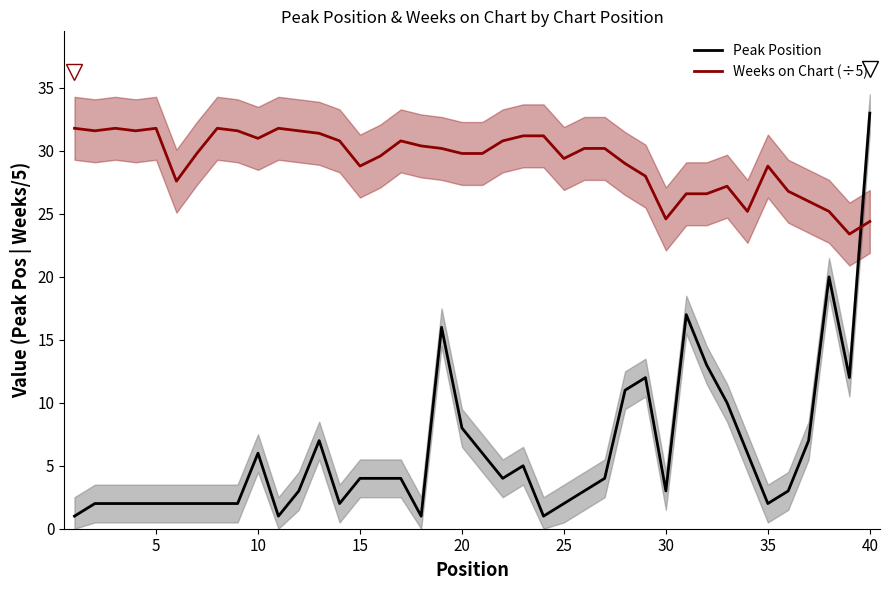

In Weeks on Chart (÷5), how many points are higher than both neighbors (excluding endpoints)?

7